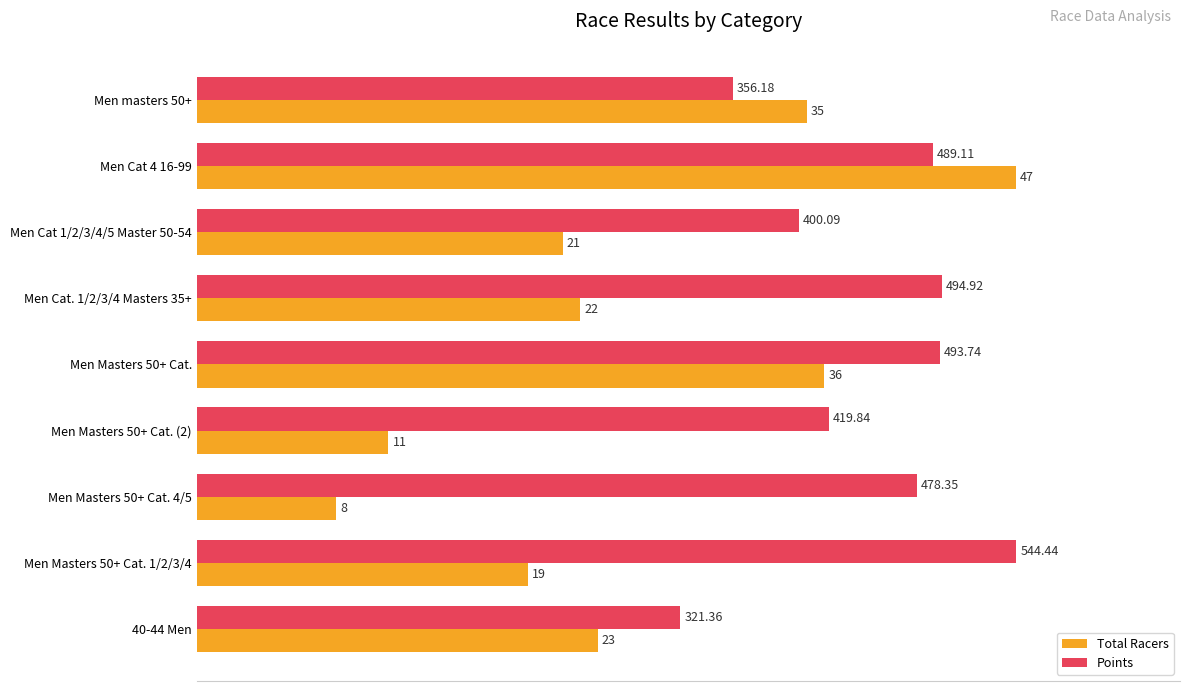

List the series in order of their overall mean, lowest first.

Total Racers, Points